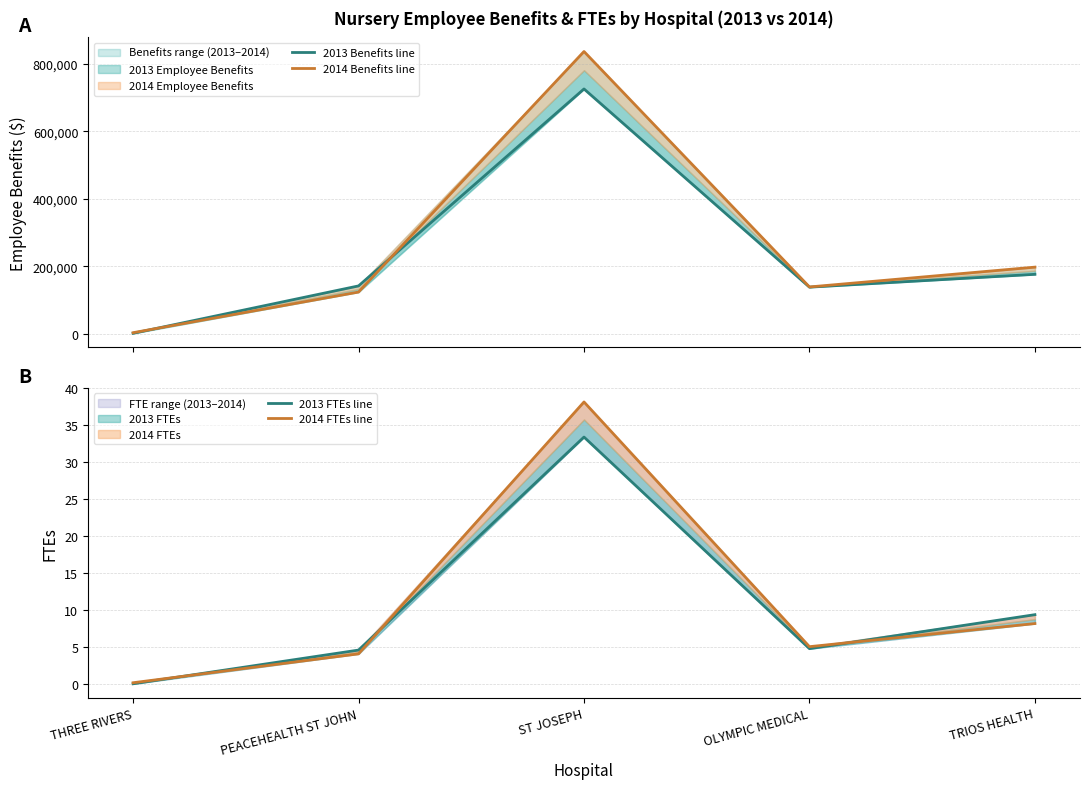

At which category is the sum across all series the highest?

ST JOSEPH